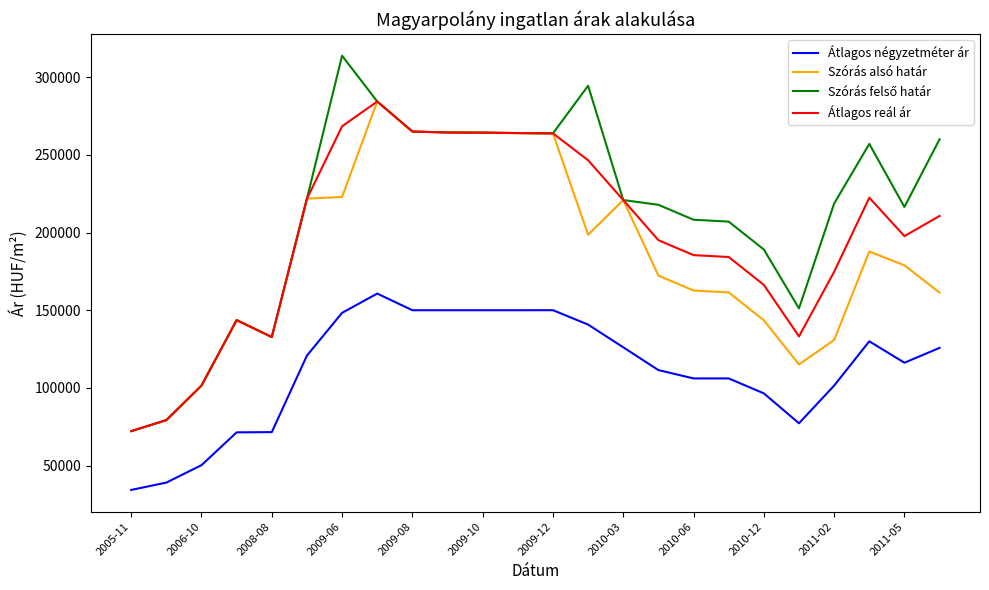

True or false: Átlagos négyzetméter ár and Átlagos reál ár cross at least once.

False